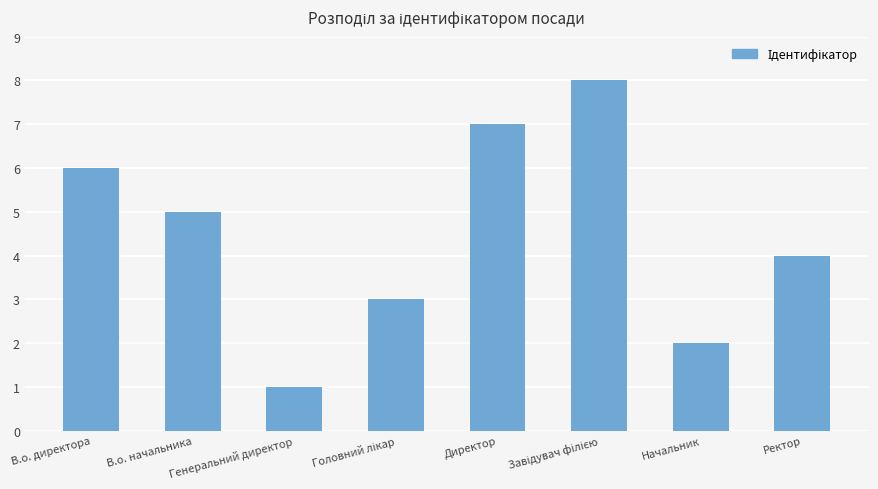

Reading left to right, what are all the values shown in this chart?

6	5	1	3	7	8	2	4